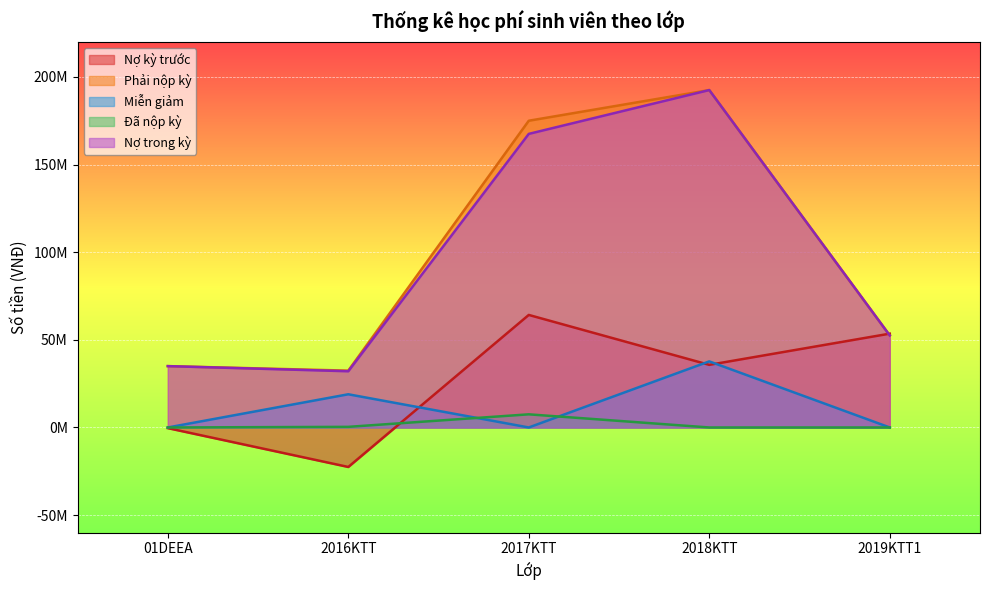

What is the total value across all series at 01DEEA?

69624200